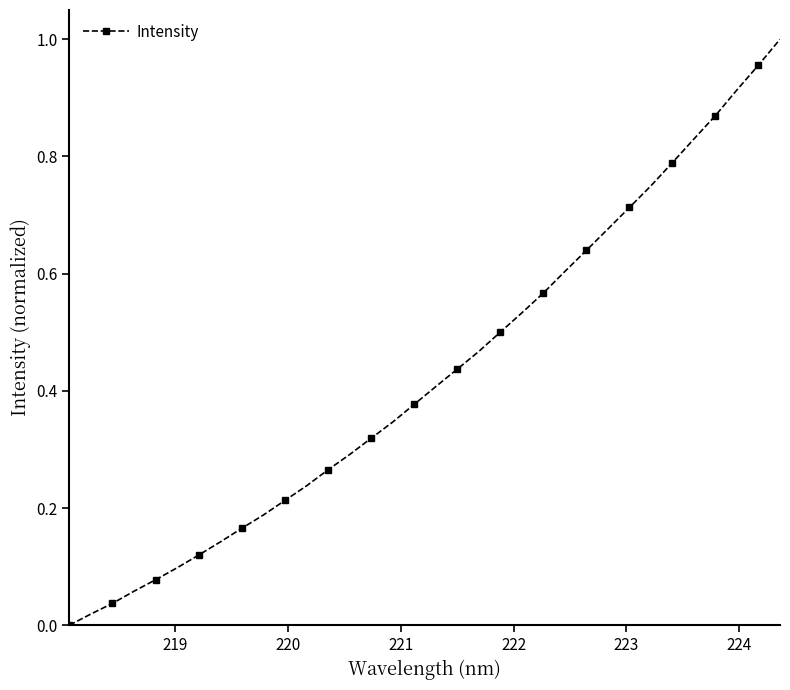

True or false: the data has more than 2 interior local peaks.

False